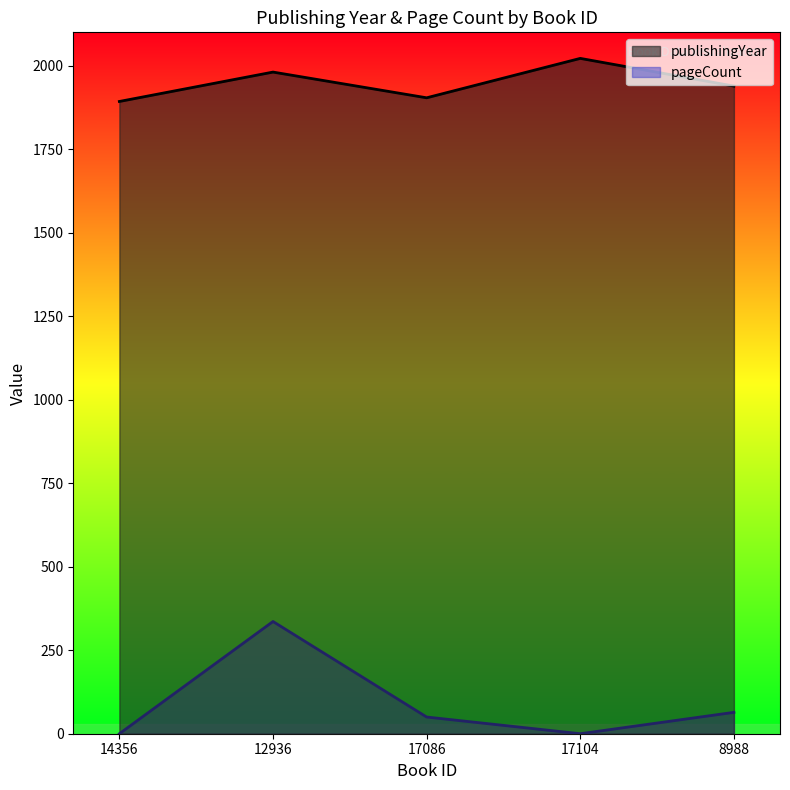

What is the spread (max minus min) of values at 8988?

1875